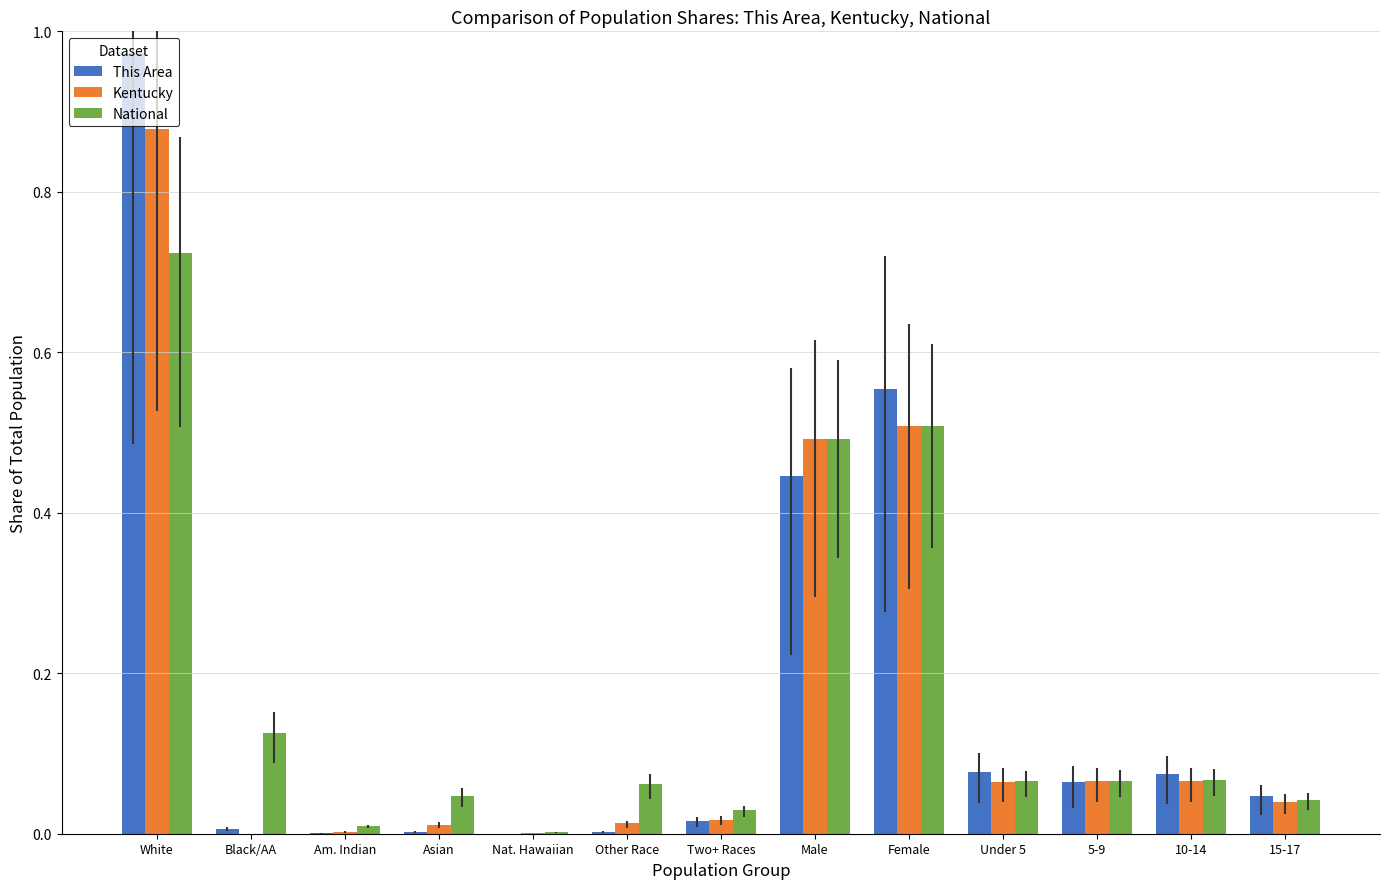

At which label does Kentucky reach its peak?

White